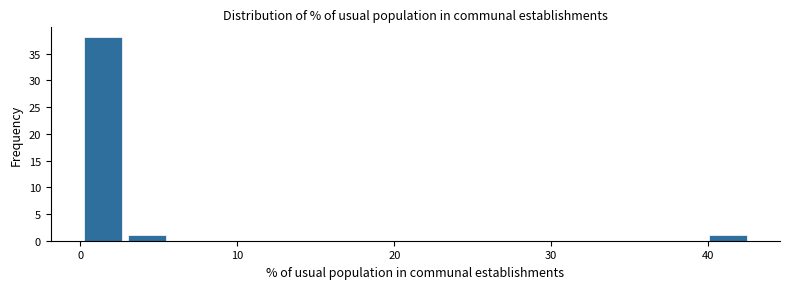

Read against the x-axis, roughly where is the centre of the tallest bar?

1